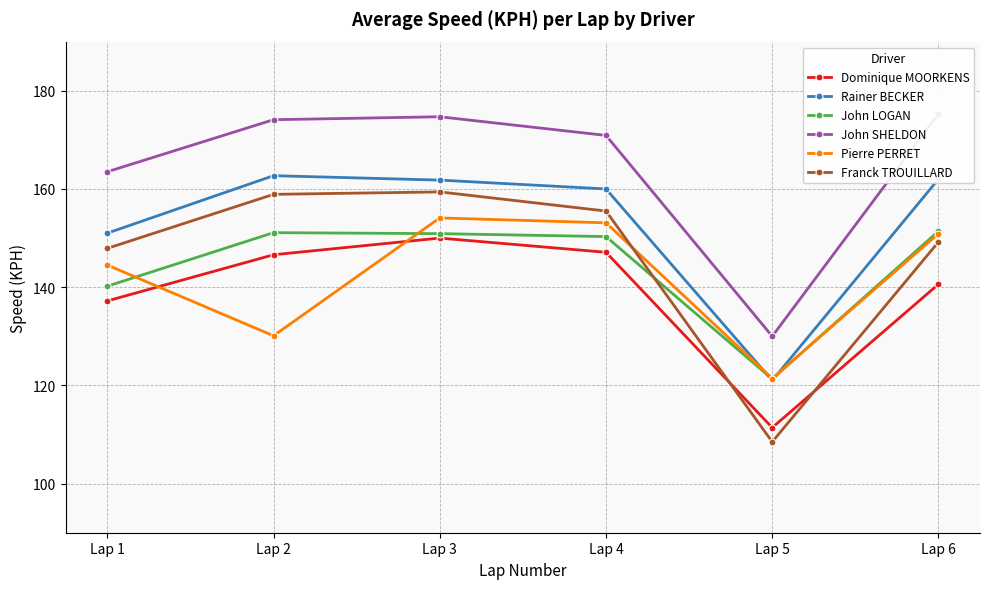

Where does the John SHELDON series first go above 174?

Lap 2